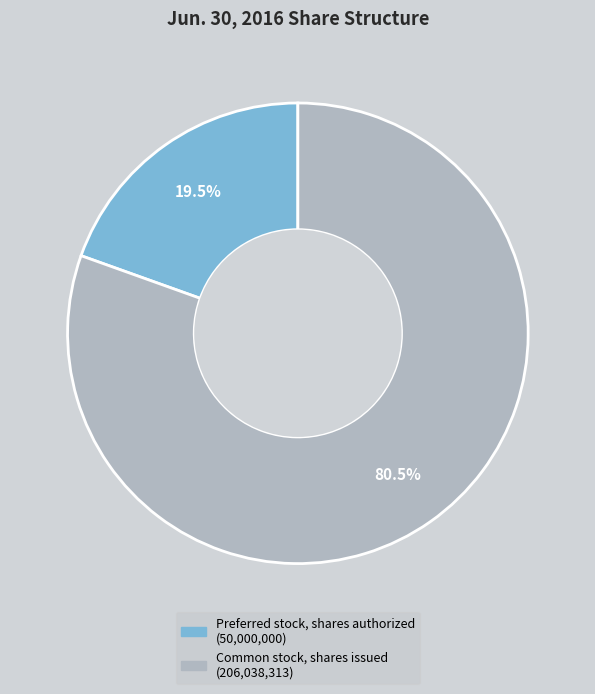

Does Preferred stock, shares authorized account for over 50% of the chart?

No